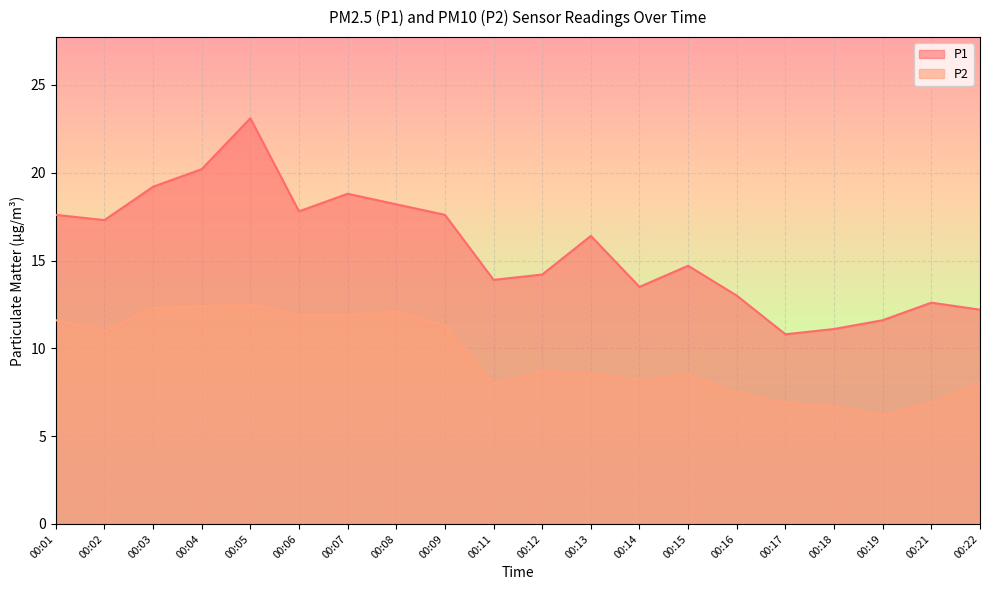

How many lines are shown in the chart?

2